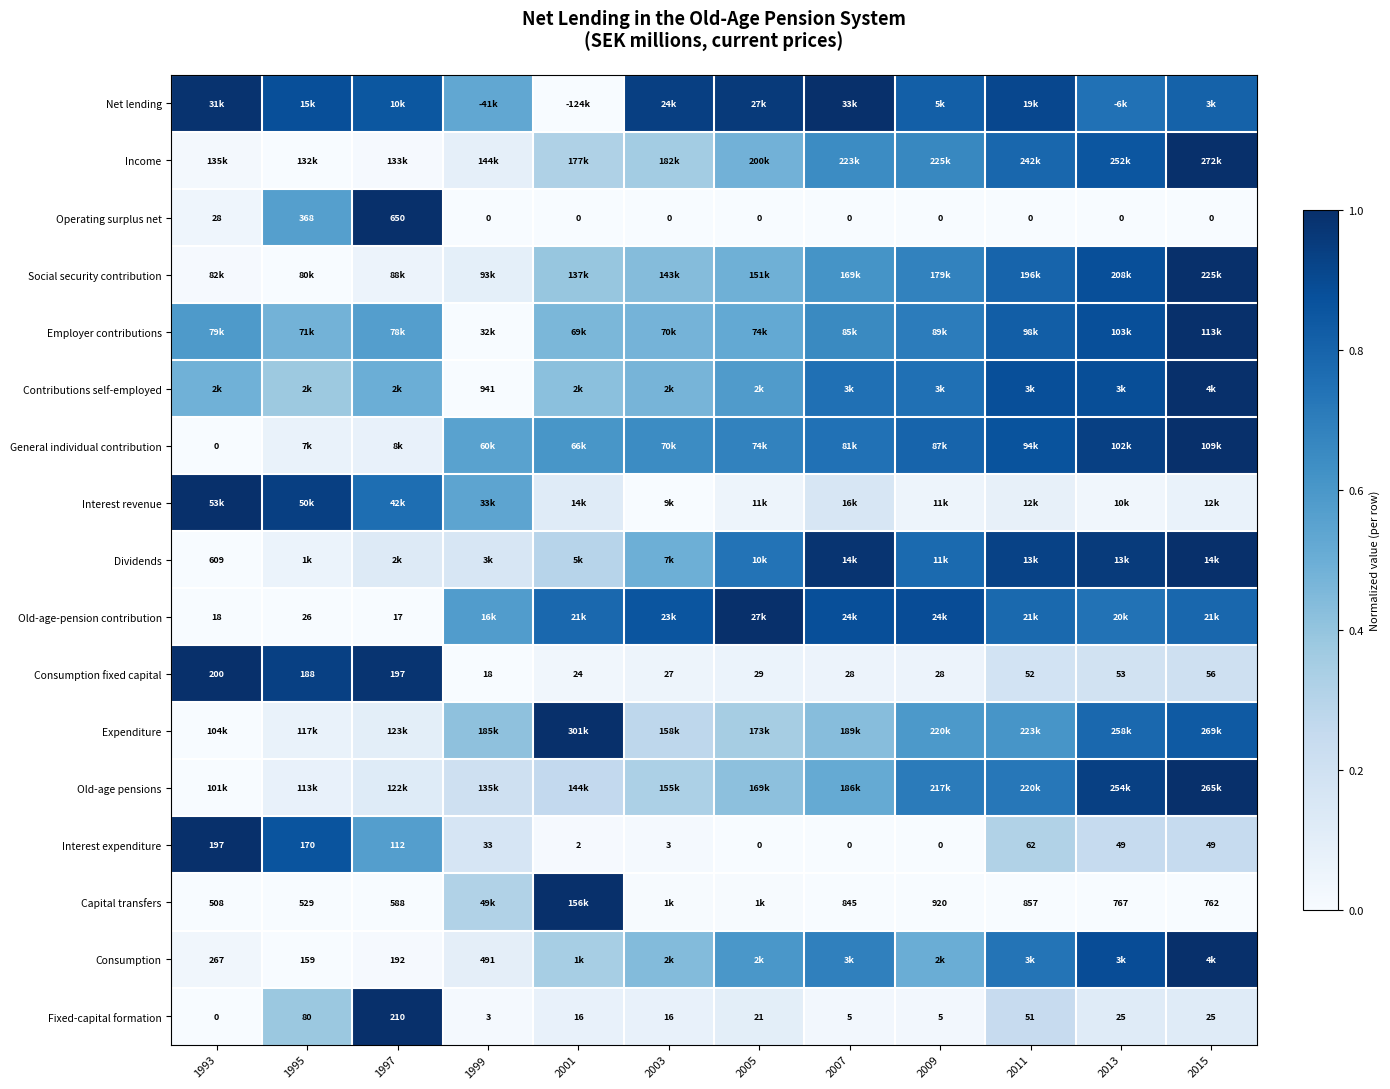

Is the value of Interest expenditure at 2013 greater than the value of Fixed-capital formation at 1995?

No